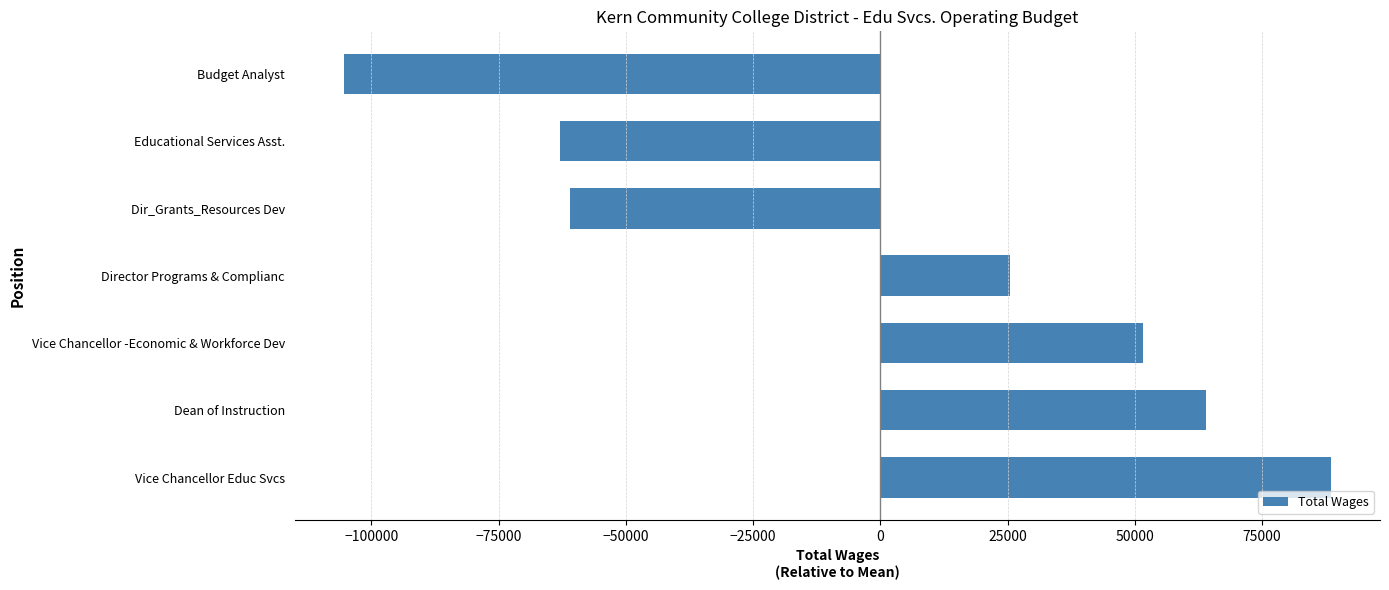

How many bars are there in total?

7